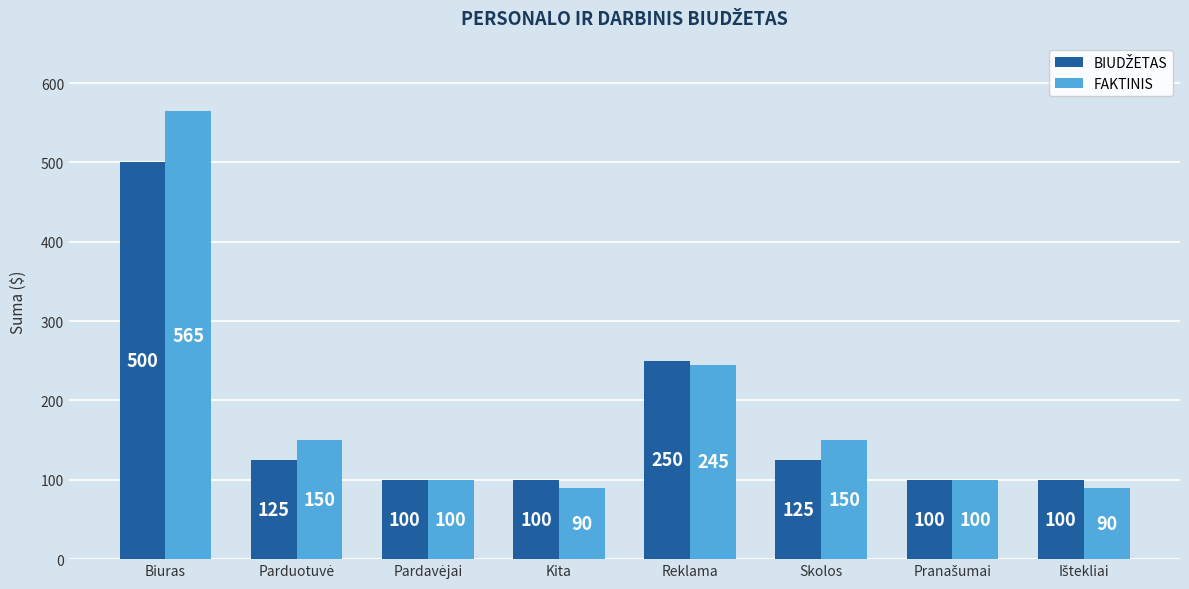

What is the average value of the FAKTINIS series?

186